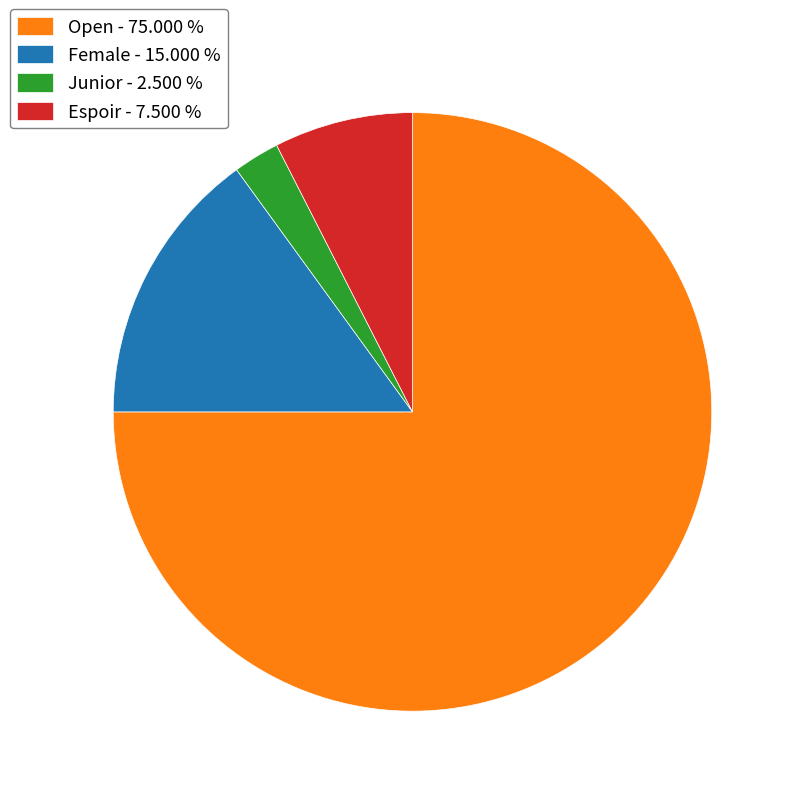

Rank the categories by value from lowest to highest.

Junior, Espoir, Female, Open